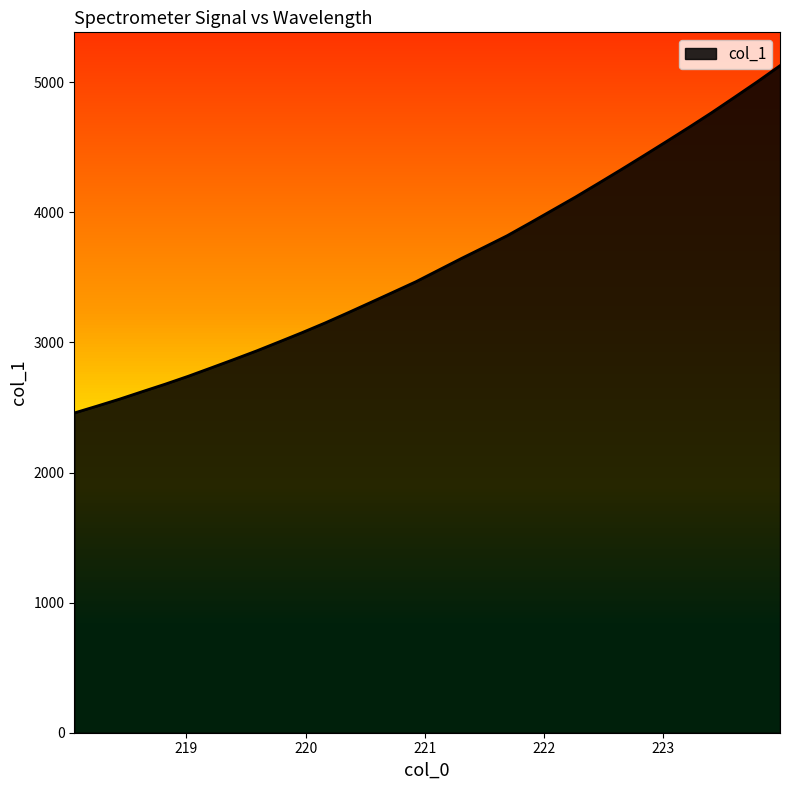

What is the average value?

3611.9